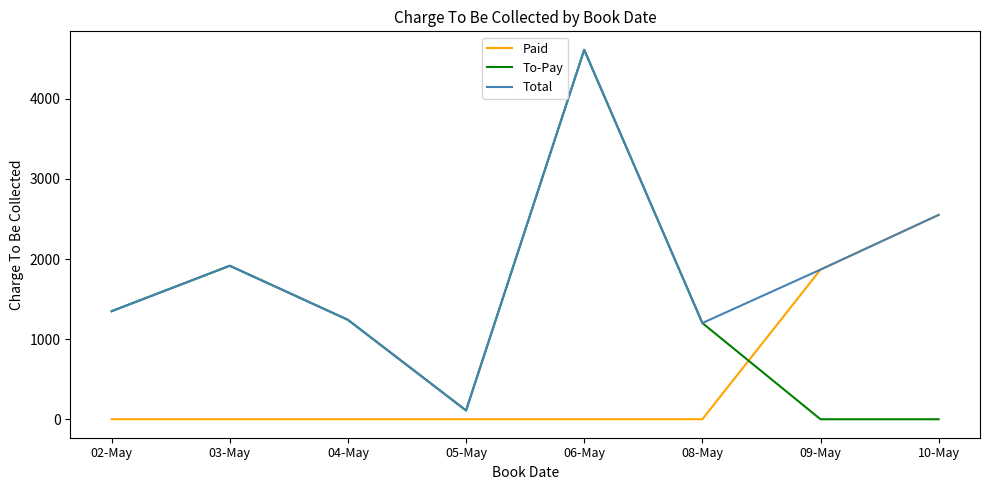

Which category has the highest value in the Paid series?

10-May